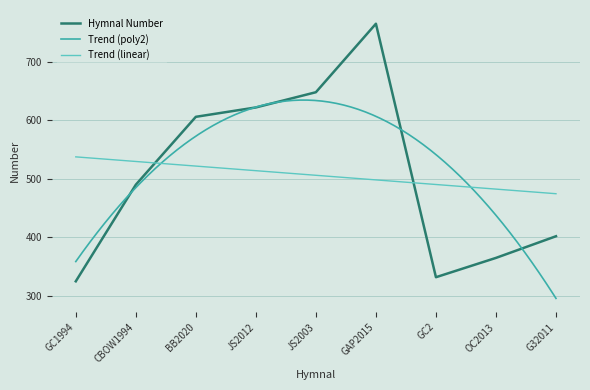

Rank the categories by value from highest to lowest.

GAP2015, JS2003, JS2012, BB2020, CBOW1994, G32011, OC2013, GC2, GC1994